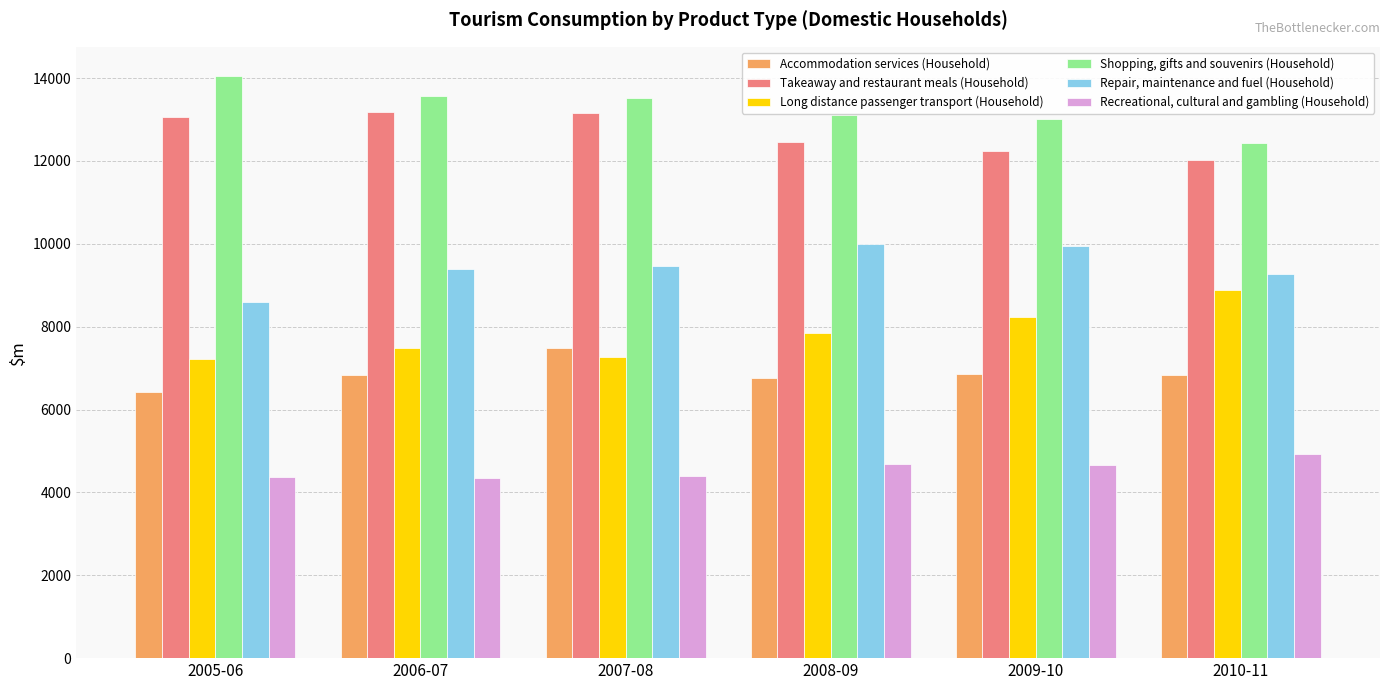

What is the spread (max minus min) of values at 2005-06?

9669